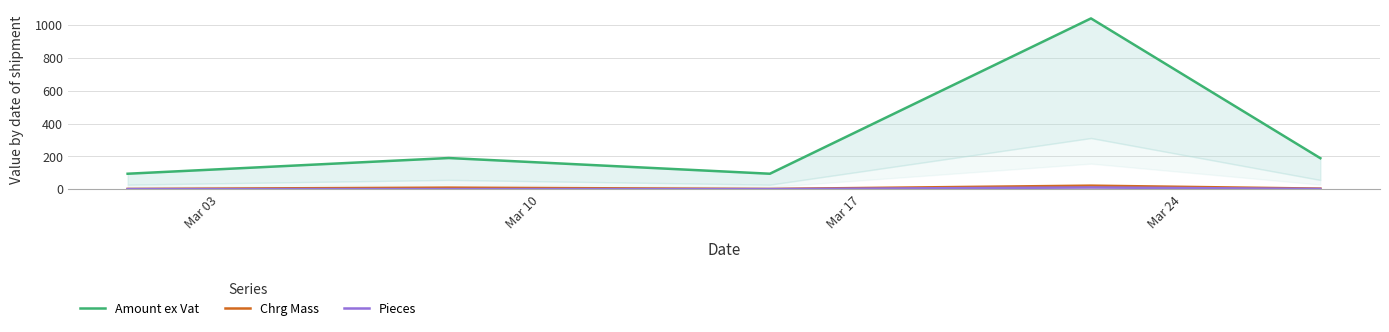

True or false: Pieces and Amount ex Vat intersect in this chart.

False